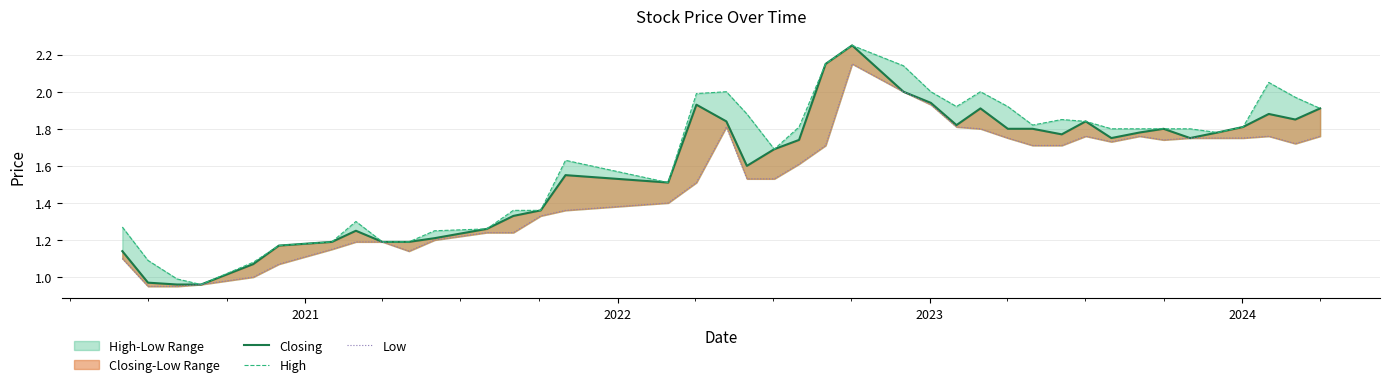

Which series has the largest total across all categories?

High